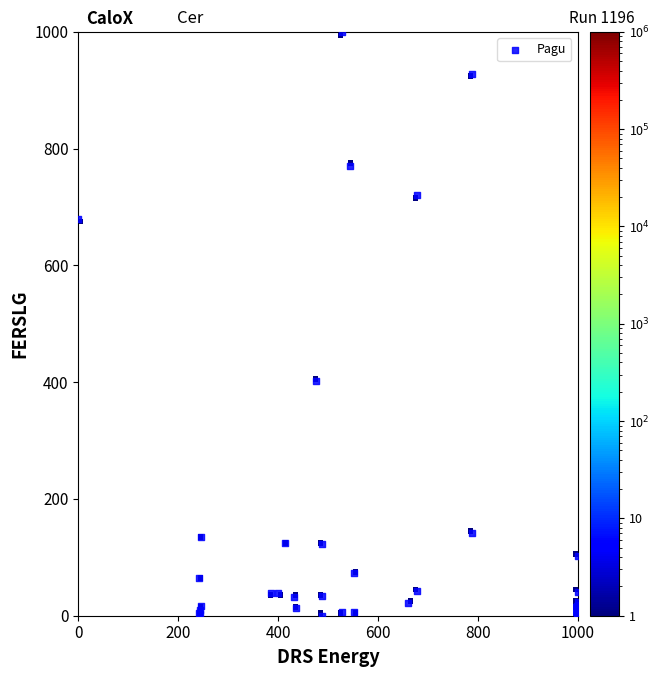

What Y value in the scatter plot is closest to 500?

401.2